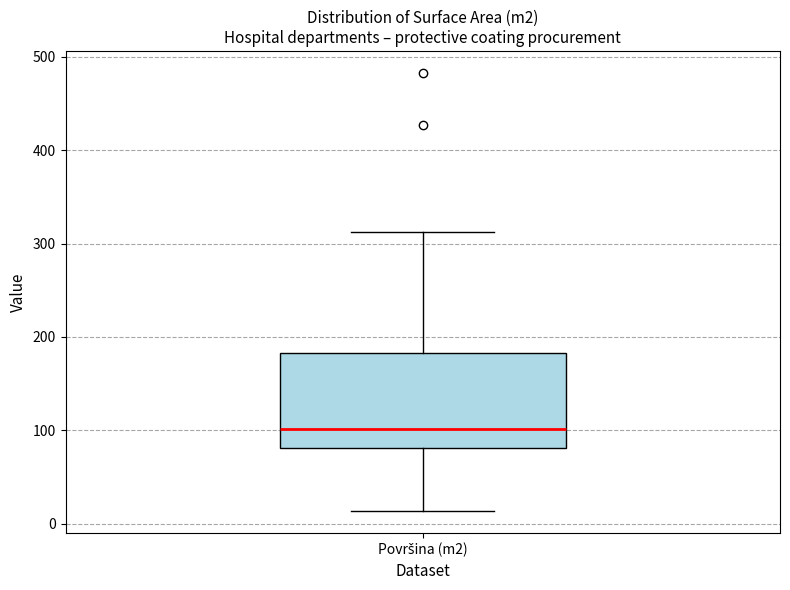

Read this box plot against the y-axis: the position of the median line, the range covered by the box, and the ends of both whiskers. The values are not printed on the chart, so give them approximately, as read against the axis.

median 100, box 80 to 180, whiskers 10 to 310